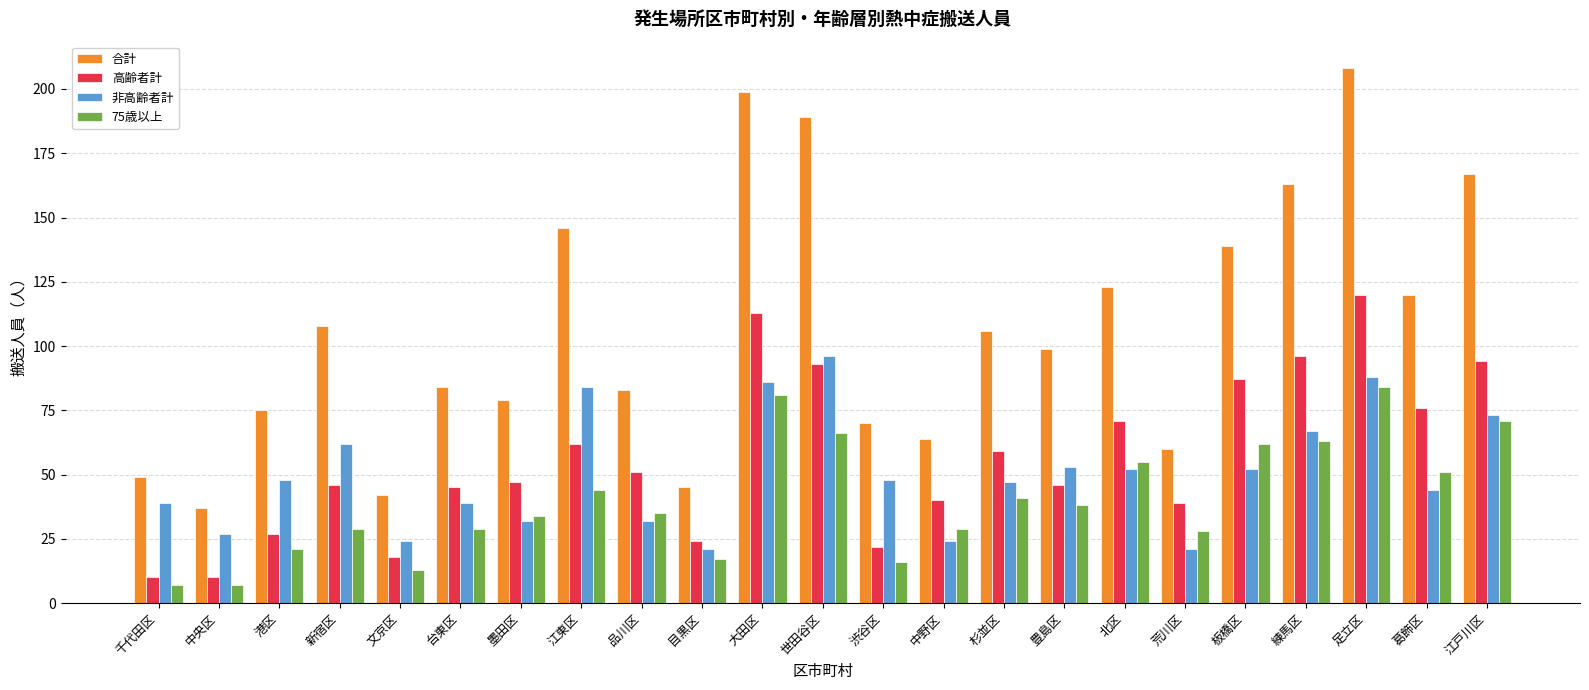

What position from the right is 渋谷区?

11